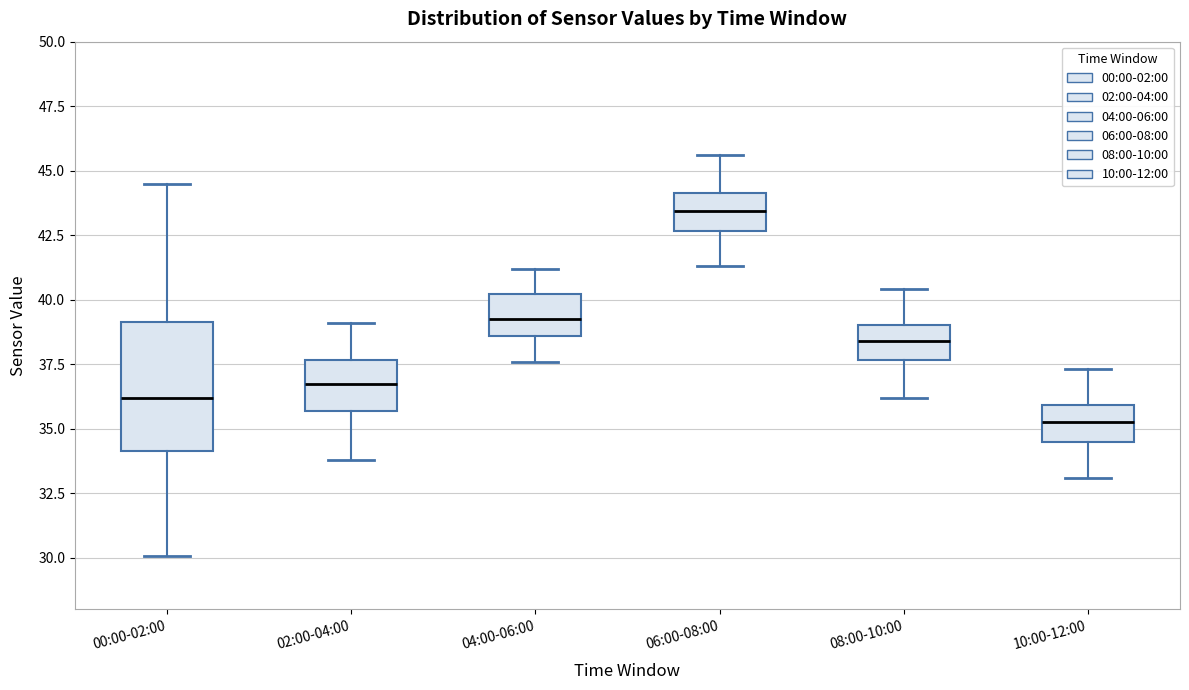

Reading left to right, transcribe this box plot: for each box, give where its median line is, the range the box spans, and where its two whiskers end, as read against the y-axis. The values are not printed on the chart, so give them approximately, as read against the axis.

00:00-02:00: median 36.0, box 34.0 to 39.0, whiskers 30.0 to 44.5
02:00-04:00: median 37.0, box 35.5 to 37.5, whiskers 34.0 to 39.0
04:00-06:00: median 39.5, box 38.5 to 40.0, whiskers 37.5 to 41.0
06:00-08:00: median 43.5, box 42.5 to 44.0, whiskers 41.5 to 45.5
08:00-10:00: median 38.5, box 37.5 to 39.0, whiskers 36.0 to 40.5
10:00-12:00: median 35.5, box 34.5 to 36.0, whiskers 33.0 to 37.5